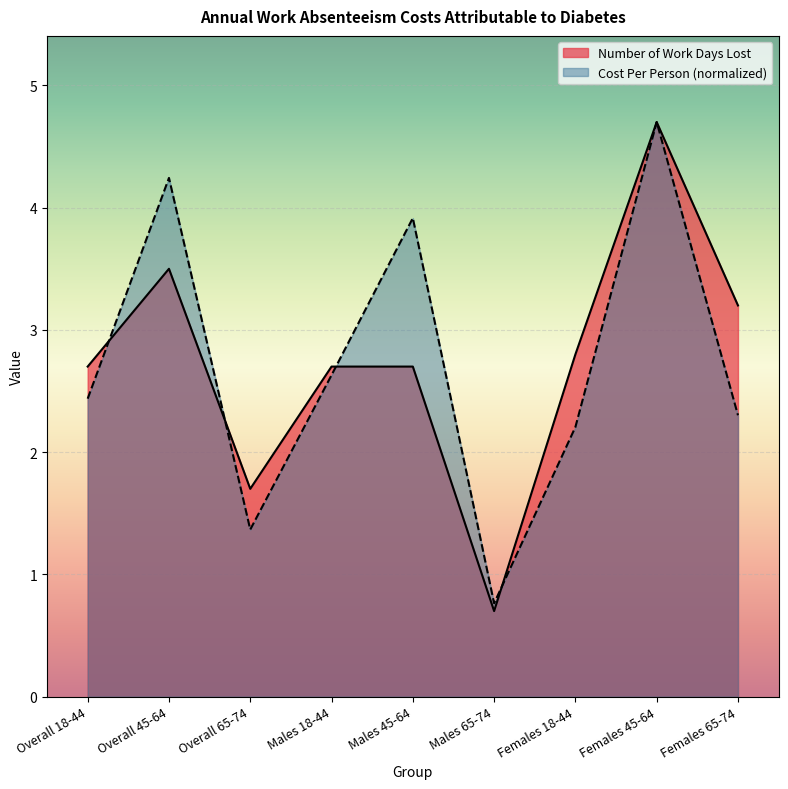

True or false: Cost Per Person (Dollars) and Number of Work Days Lost intersect in this chart.

True